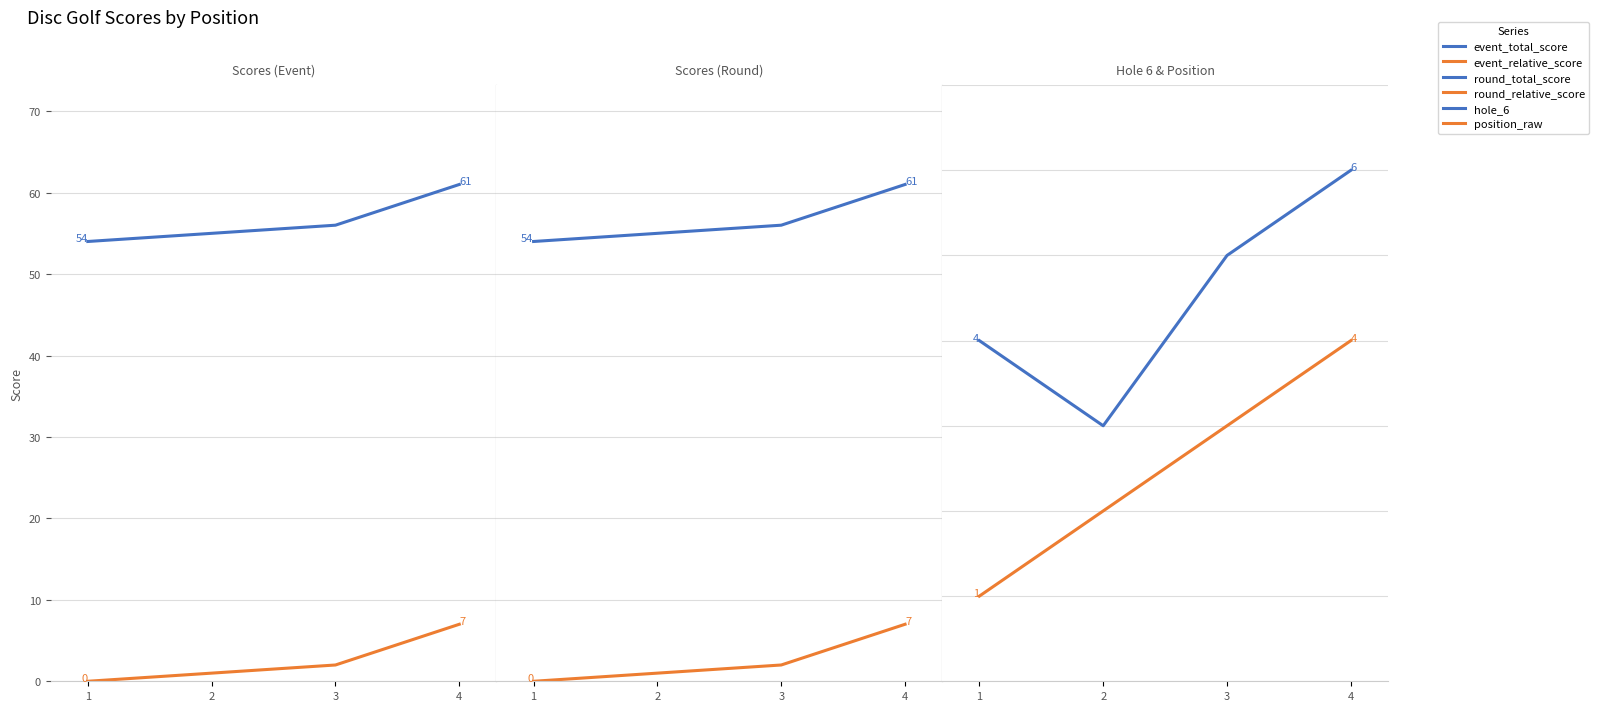

At which label is round_total_score closest to 57?

3